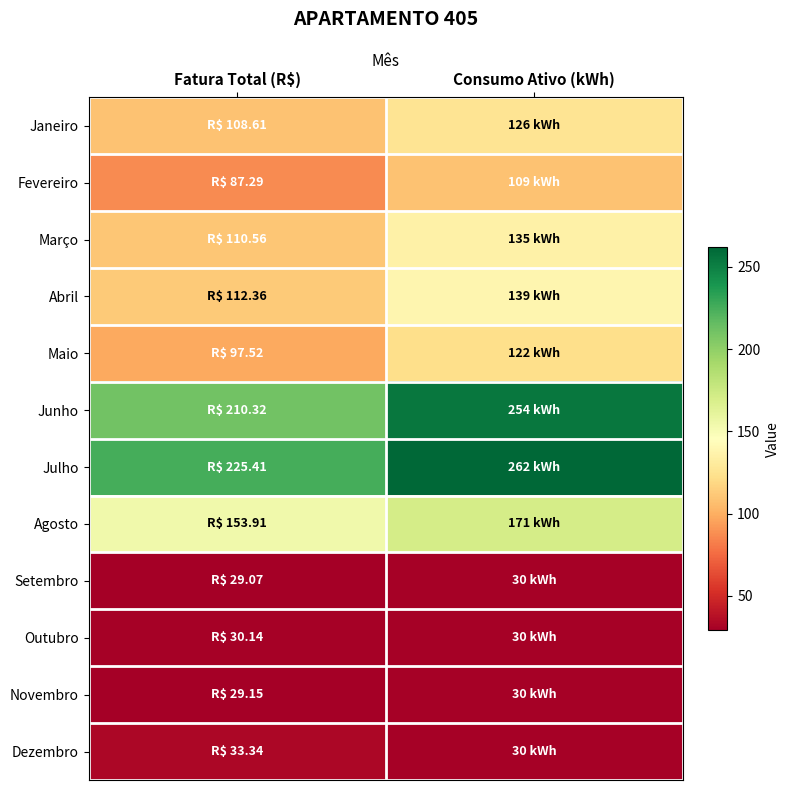

What is the difference between the highest and lowest values at Consumo Ativo (kWh)?

232.0